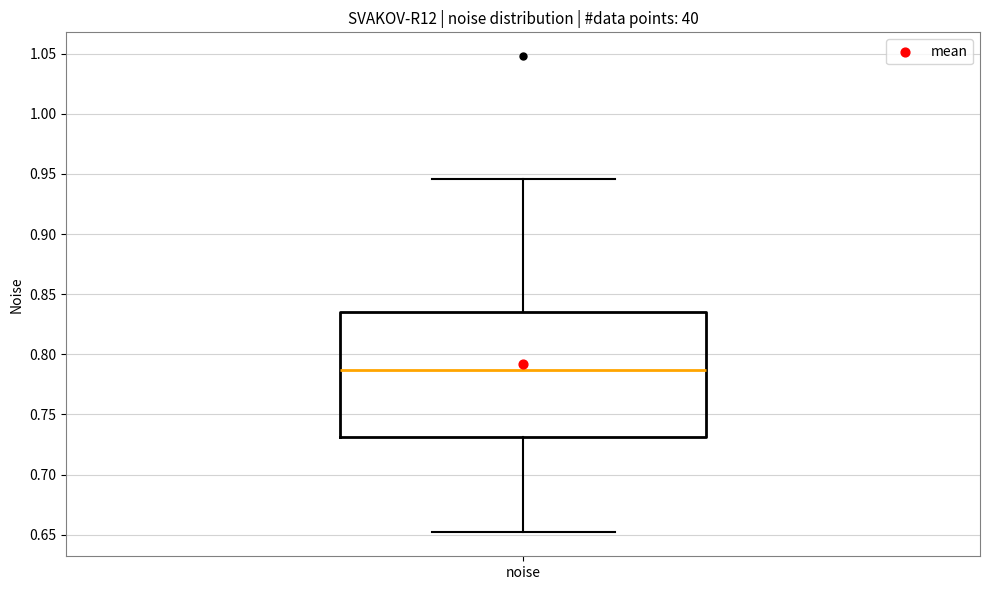

Where is the upper edge of the box for noise on the y-axis? The values are not printed on the chart, so give them approximately, as read against the axis.

0.835